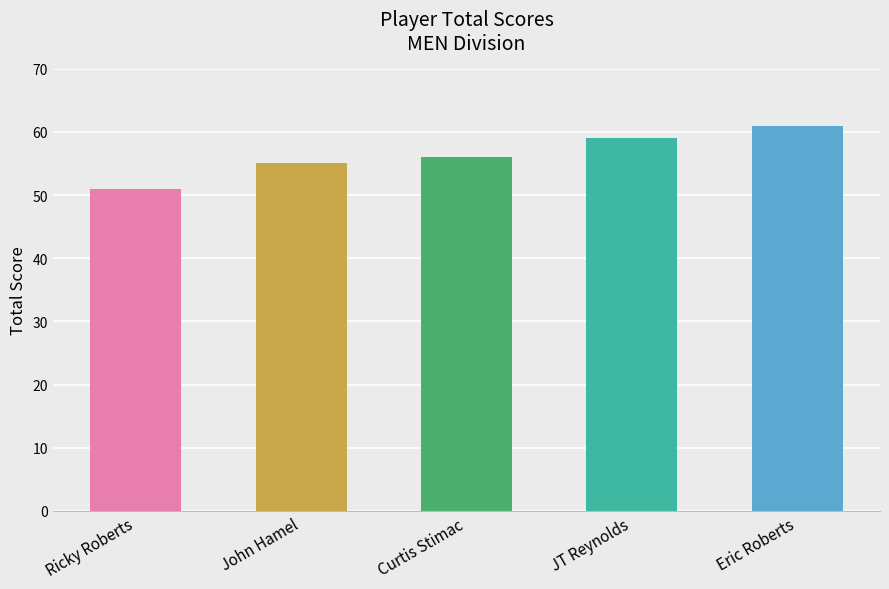

The chart shows a value of 61 at Eric Roberts. True or false?

True